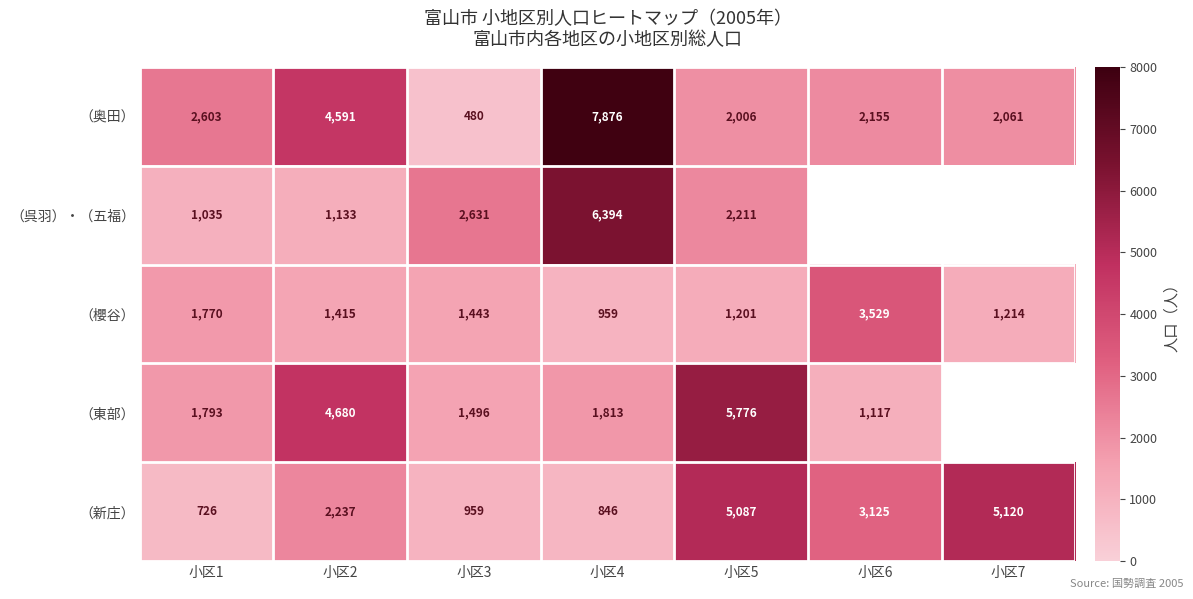

At which label is （櫻谷） closest to 2244?

小区1